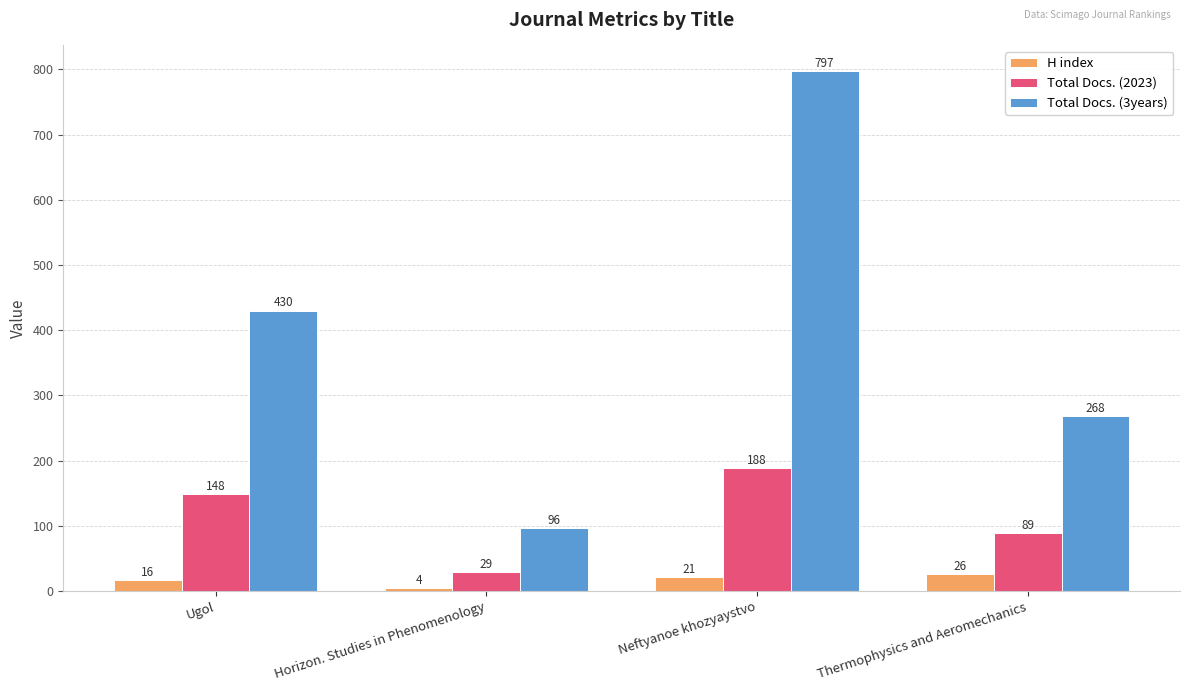

At which category is the sum across all series the highest?

Neftyanoe khozyaystvo